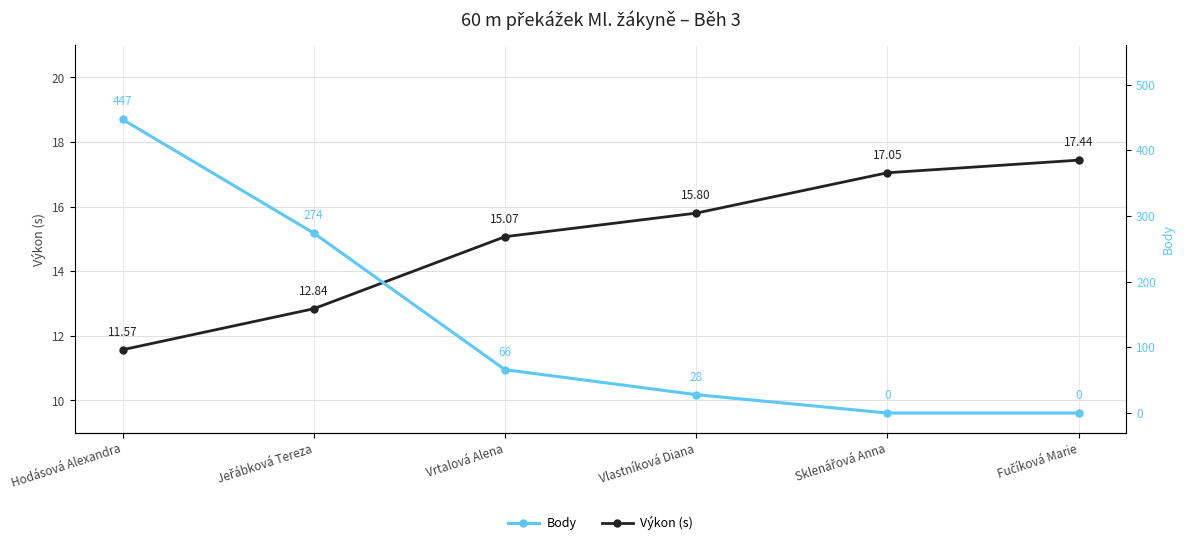

At which category is the sum across all series the highest?

Hodásová Alexandra